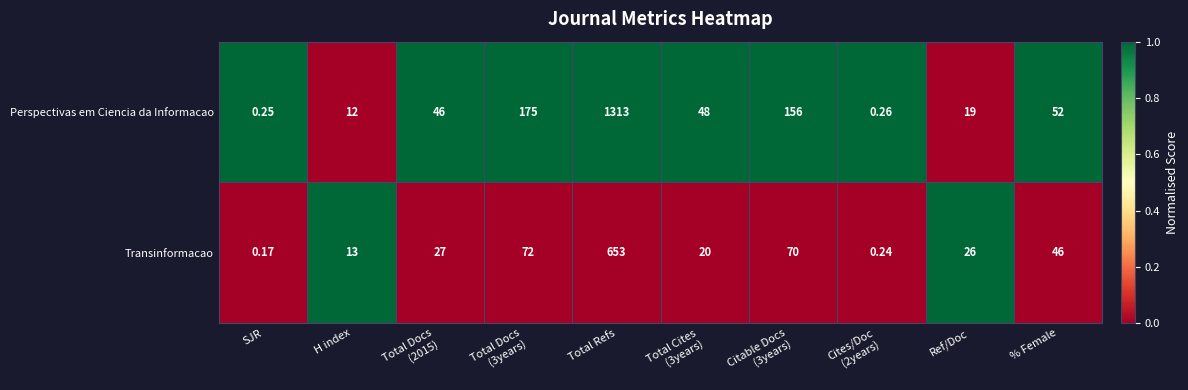

At which category is the sum across all series the highest?

Total Refs